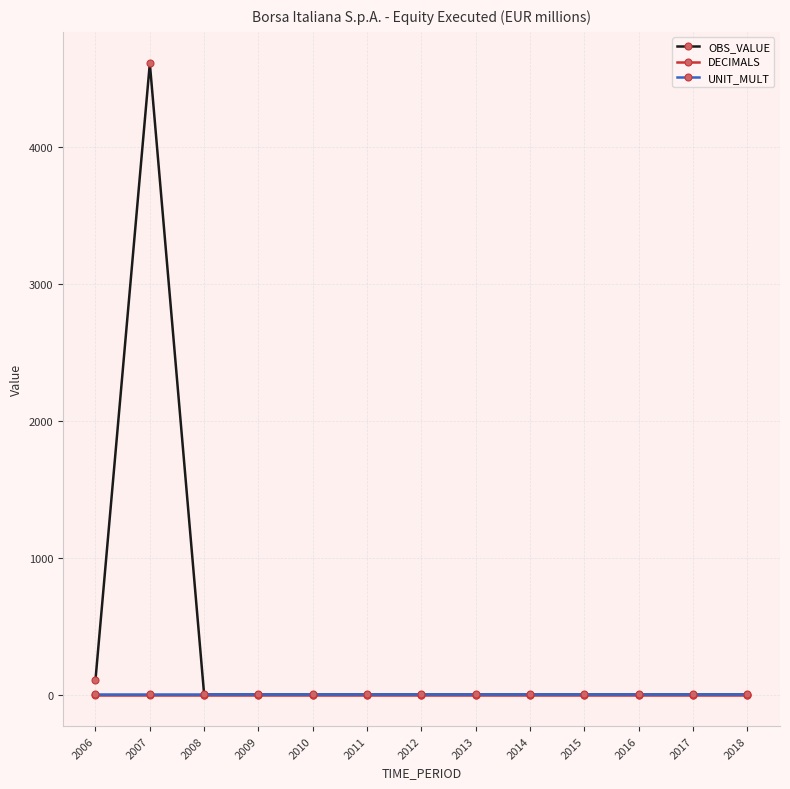

How many lines are shown in the chart?

3